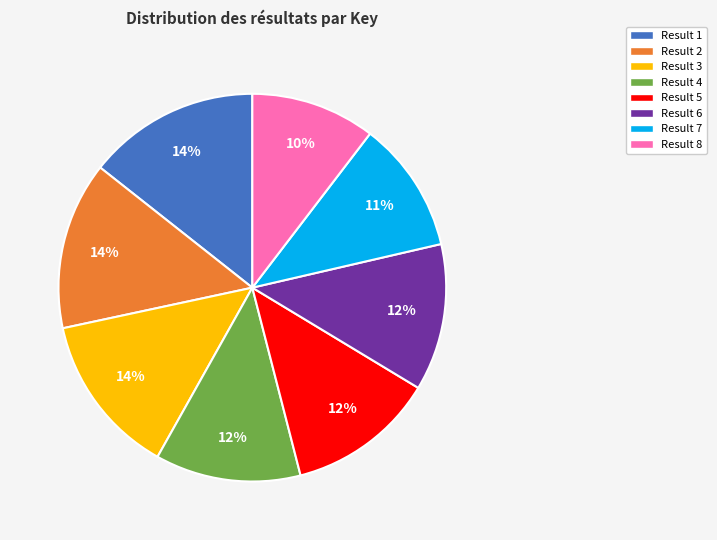

Is there a majority slice in this chart?

No